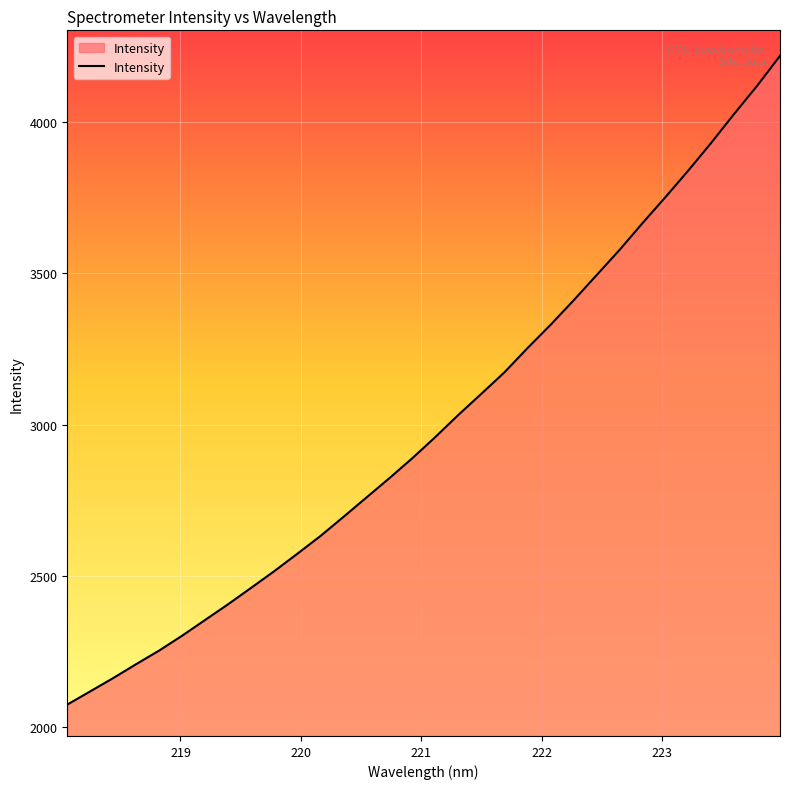

What is the difference between the maximum and minimum values?

2144.5